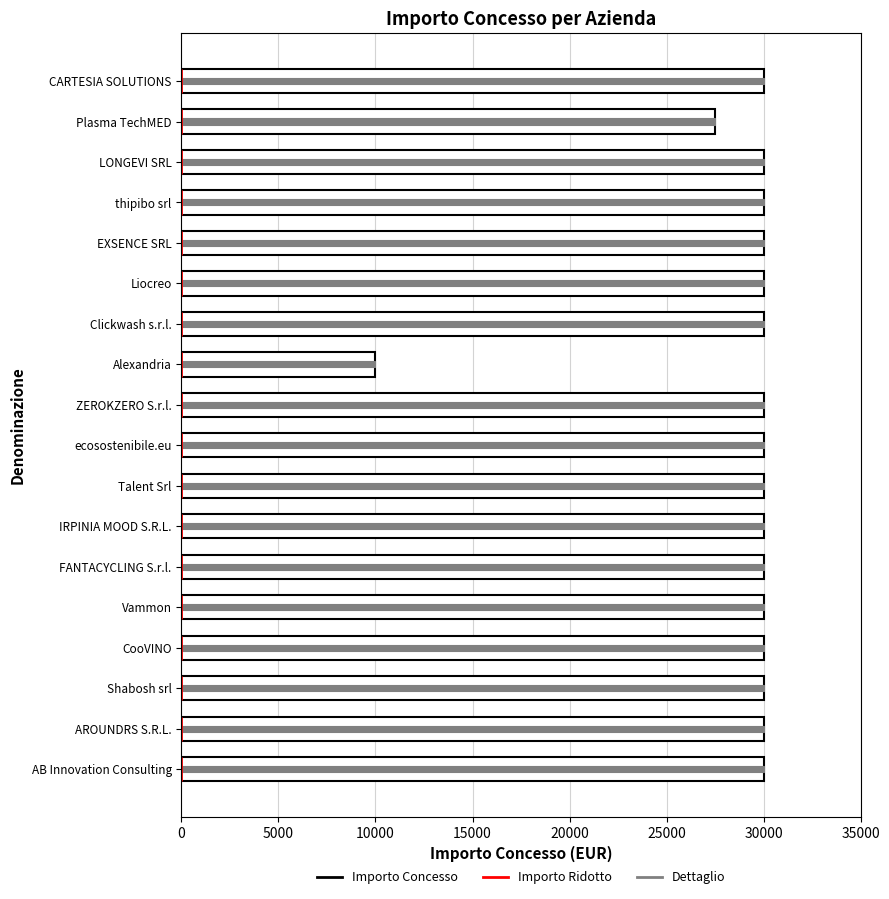

Reading left to right, extract all data points from this chart.

Importo Concesso: 30000	27500	30000	30000	30000	30000	30000	10000	30000	30000	30000	30000	30000	30000	30000	30000	30000	30000
Grant Amount (Detail): 30000	27500	30000	30000	30000	30000	30000	10000	30000	30000	30000	30000	30000	30000	30000	30000	30000	30000